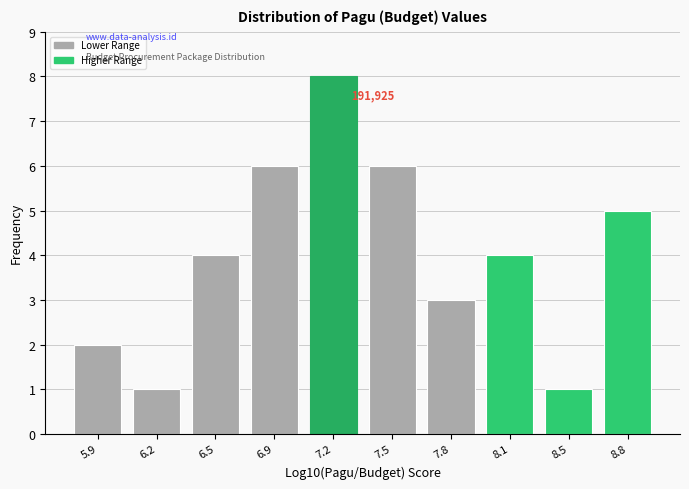

Reading left to right, transcribe all the data shown in this chart.

2	1	4	6	8	6	3	4	1	5